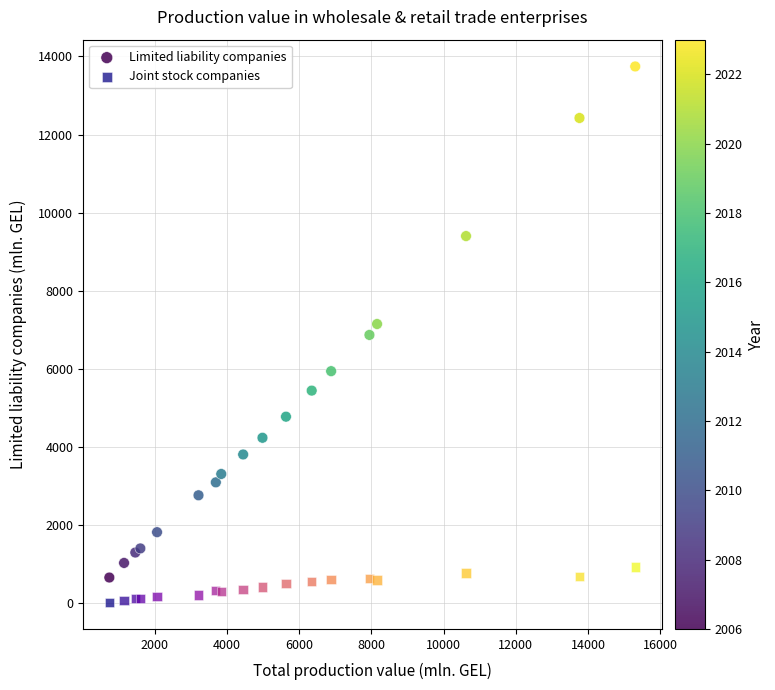

What are all the series names shown in the legend?

Limited liability companies, Joint stock companies